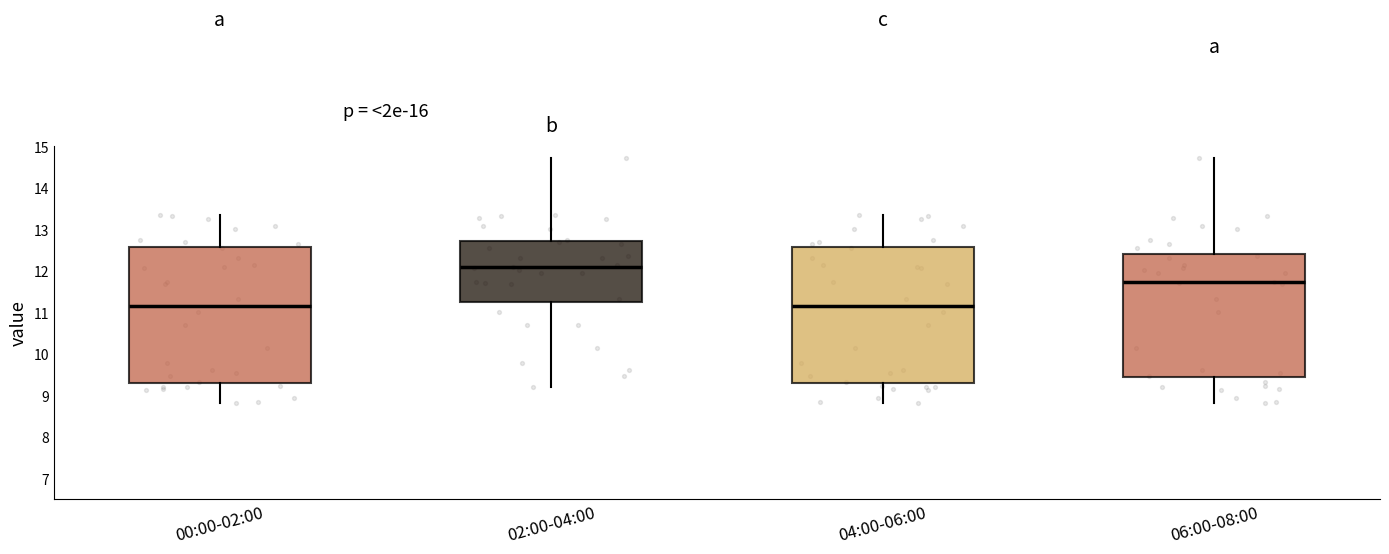

Reading left to right, transcribe this box plot: for each box, give where its median line is, the range the box spans, and where its two whiskers end, as read against the y-axis. The values are not printed on the chart, so give them approximately, as read against the axis.

00:00-02:00: median 11.2, box 9.3 to 12.6, whiskers 8.8 to 13.4
02:00-04:00: median 12.1, box 11.3 to 12.7, whiskers 9.2 to 14.7
04:00-06:00: median 11.2, box 9.3 to 12.6, whiskers 8.8 to 13.4
06:00-08:00: median 11.7, box 9.4 to 12.4, whiskers 8.8 to 14.7